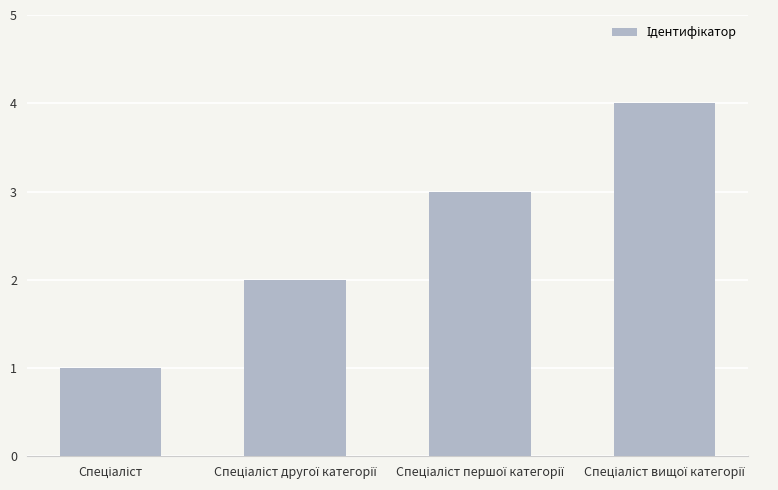

How many series are shown in this chart?

1